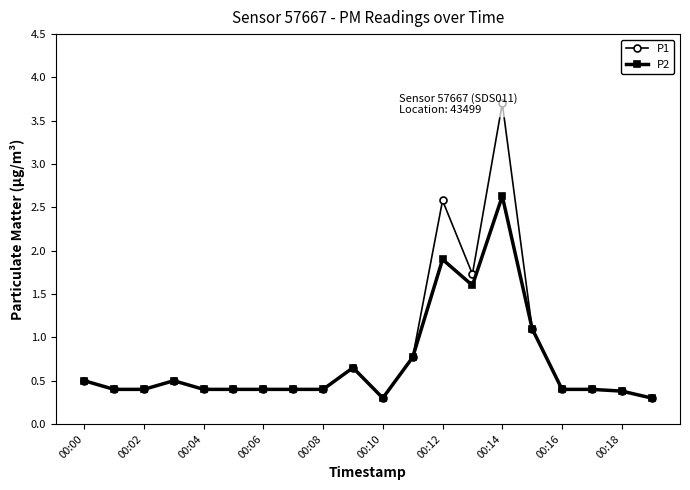

The value of P2 at 00:18 is 0.6. True or false?

False